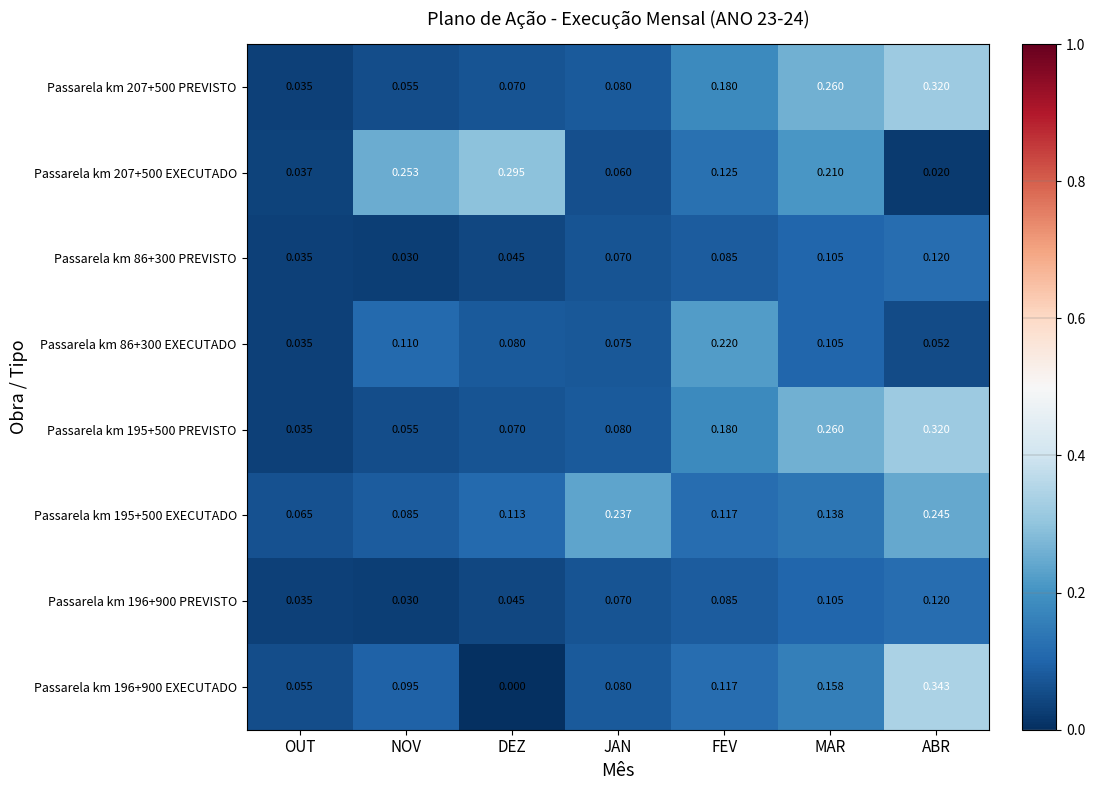

Which category has the highest value in the Passarela km 207+500 EXECUTADO series?

DEZ